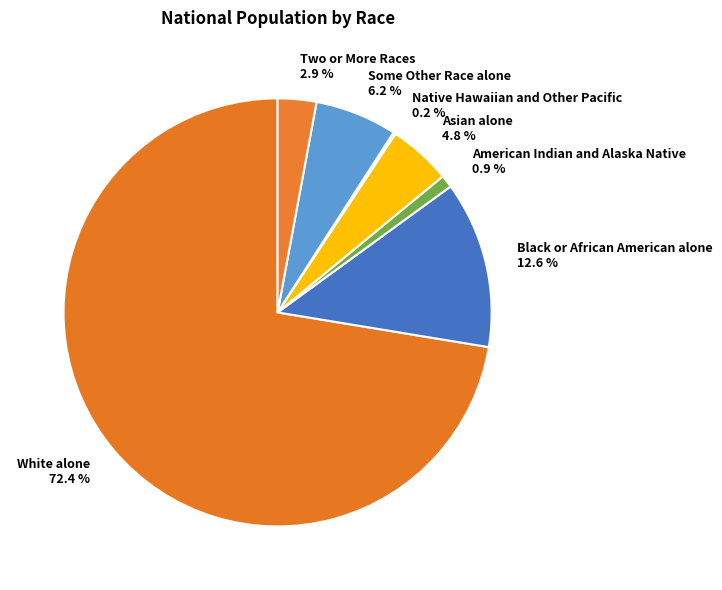

What is the largest slice in the pie chart?

White alone